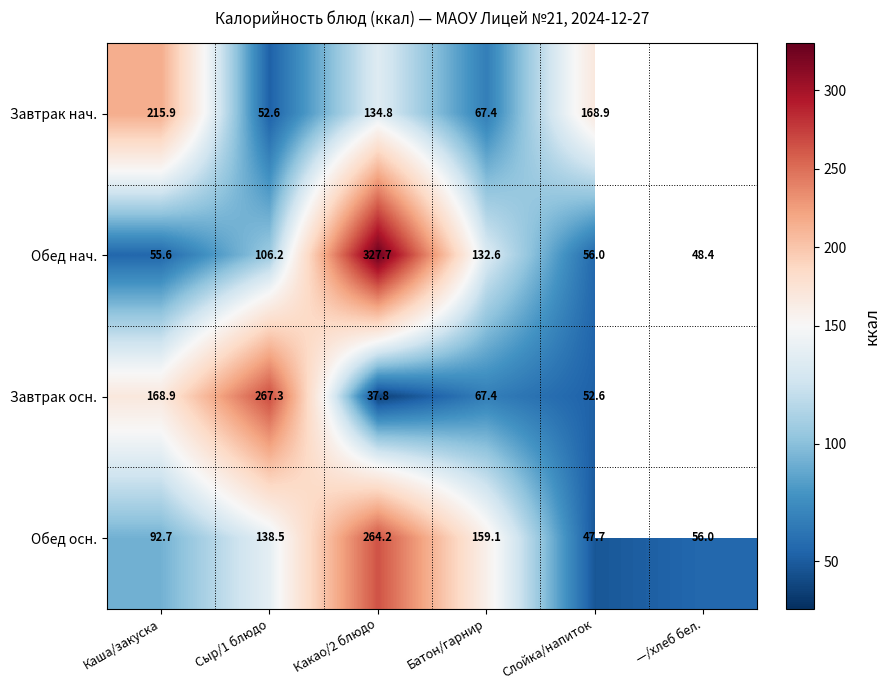

At Каша/закуска, list the series in order from largest to smallest.

Завтрак нач., Завтрак осн., Обед осн., Обед нач.